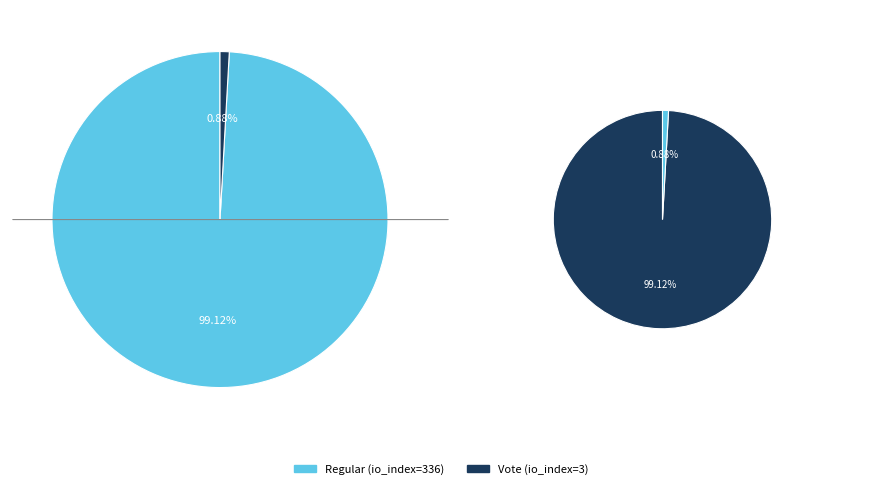

What percentage is the Regular (io_index=336) slice, to the nearest percent?

99%